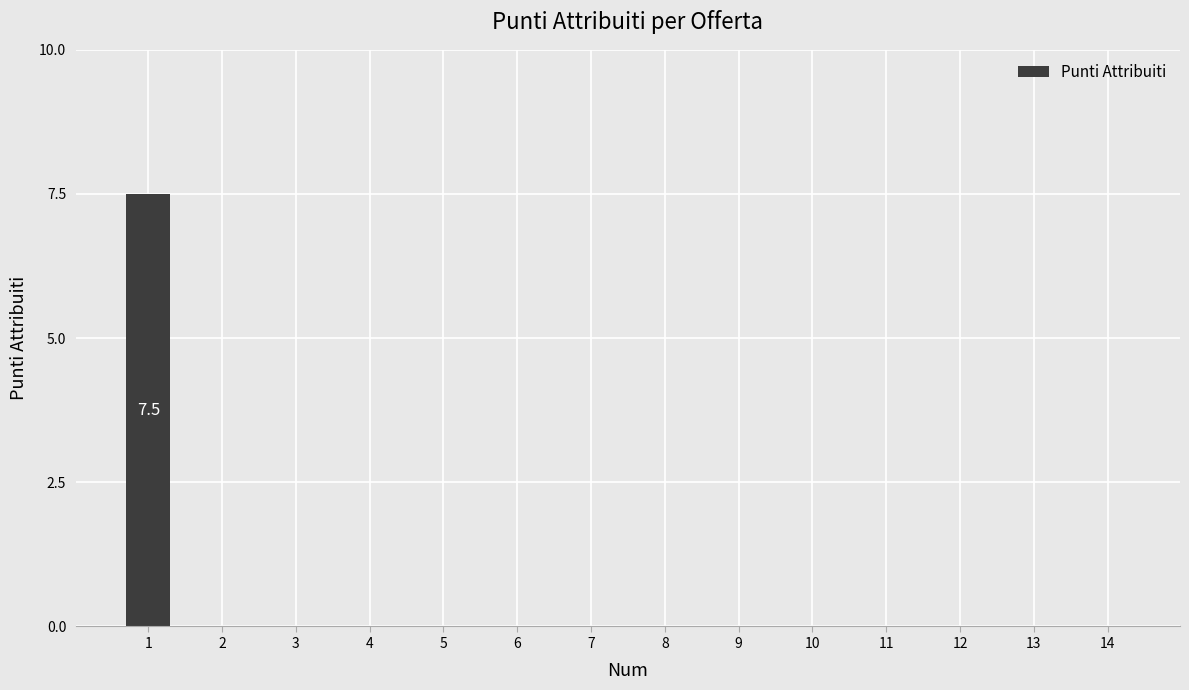

True or false: the data shows -3.1 at 12.

False